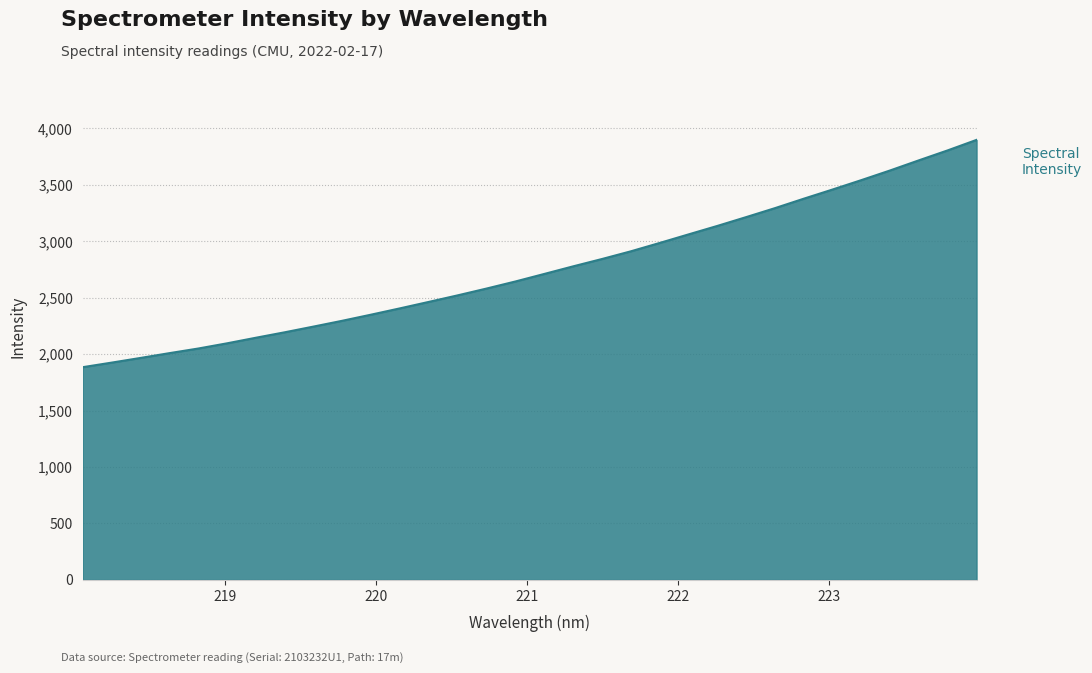

What is the difference between the maximum and minimum values?

2014.1